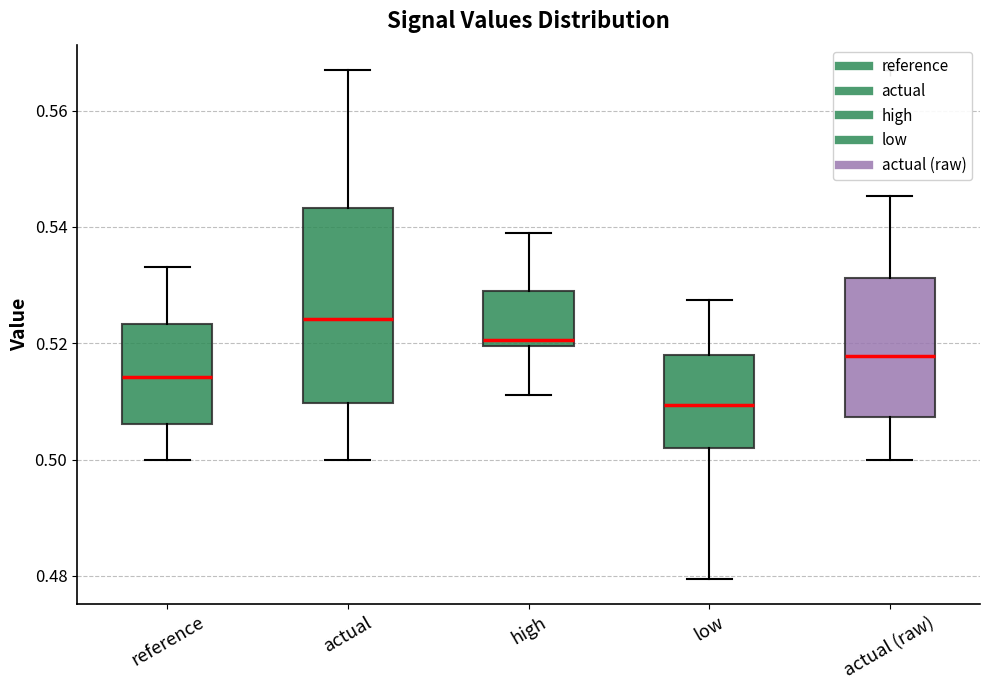

Reading left to right, transcribe this box plot: for each box, give where its median line is, the range the box spans, and where its two whiskers end, as read against the y-axis. The values are not printed on the chart, so give them approximately, as read against the axis.

reference: median 0.514, box 0.506 to 0.524, whiskers 0.500 to 0.534
actual: median 0.524, box 0.510 to 0.544, whiskers 0.500 to 0.566
high: median 0.520 (just above the box's lower edge), box 0.520 to 0.528, whiskers 0.512 to 0.538
low: median 0.510, box 0.502 to 0.518, whiskers 0.480 to 0.528
actual (raw): median 0.518, box 0.508 to 0.532, whiskers 0.500 to 0.546